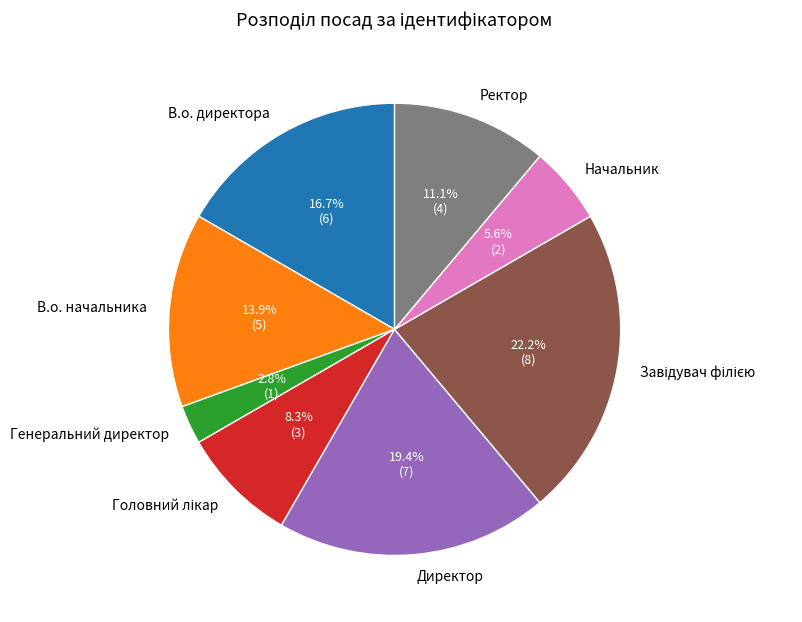

To the nearest percent, what percentage of the pie is В.о. начальника?

14%